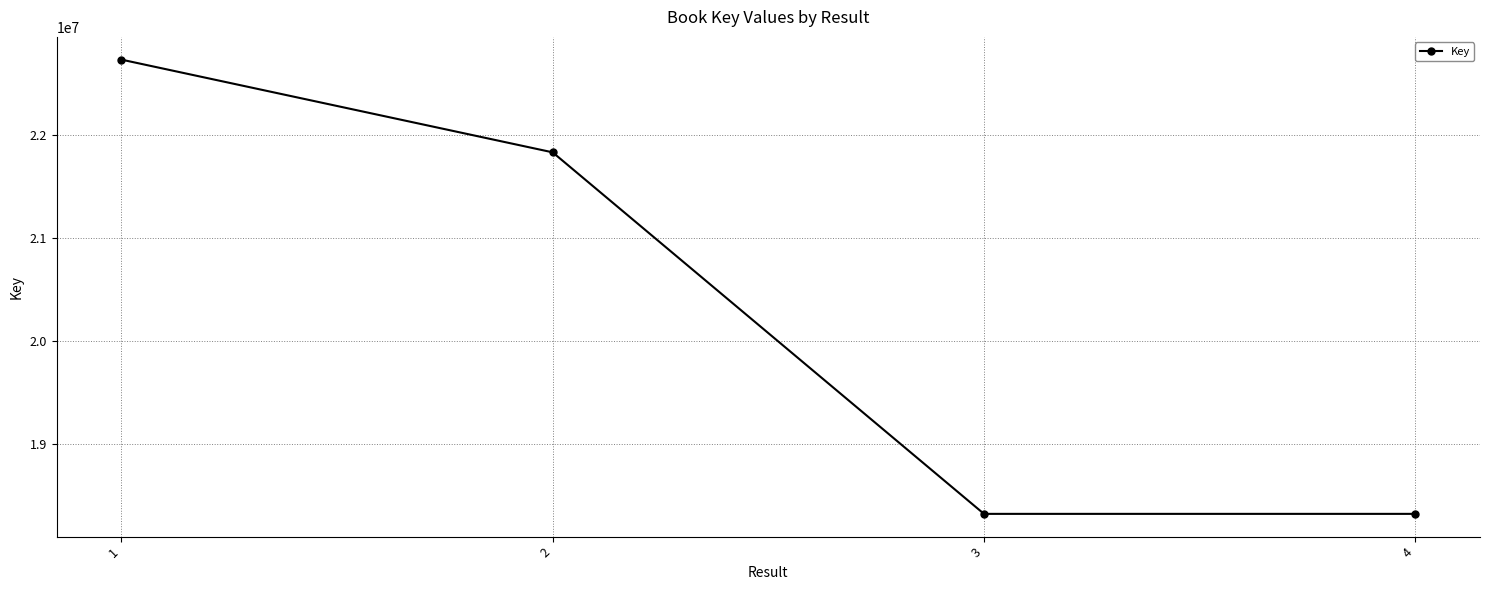

Is it true that the value at 1 is 11096673?

False